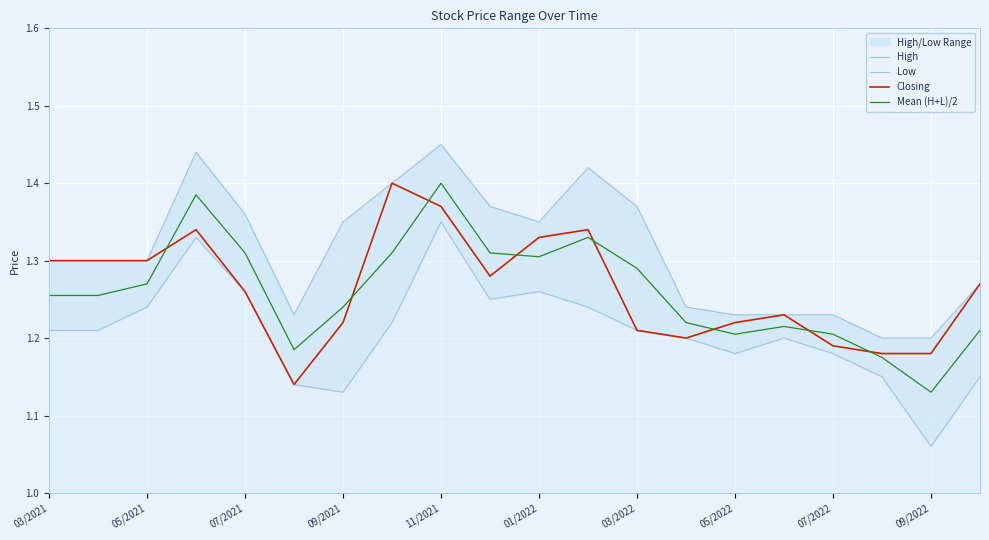

What is the difference between the maximum and minimum values in the Mean (H+L)/2 series?

0.3